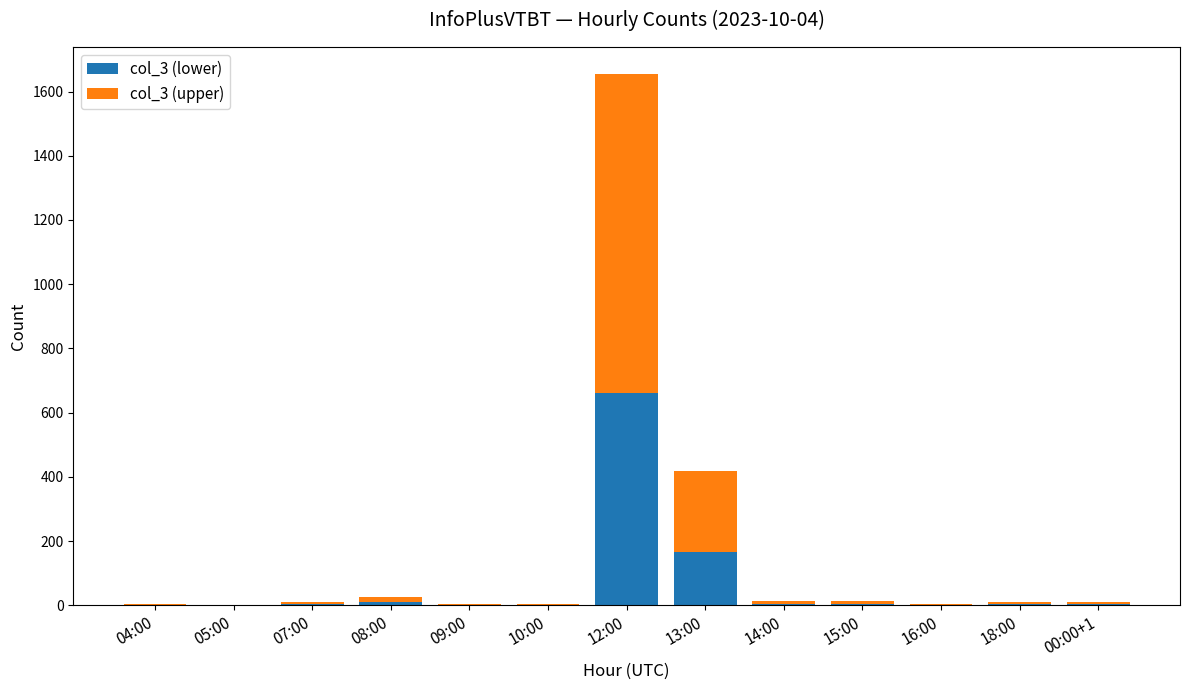

What is the highest value of the col_3 (lower) series?

662.4